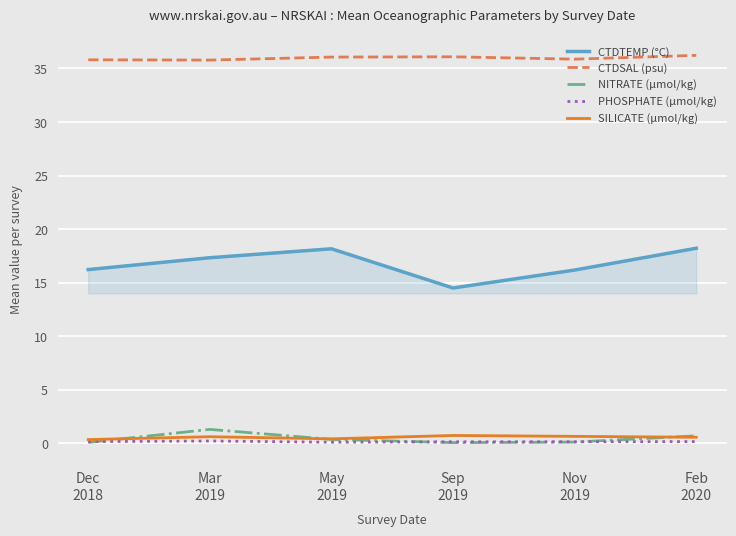

Which series has the widest spread of values?

CTDTEMP (°C)